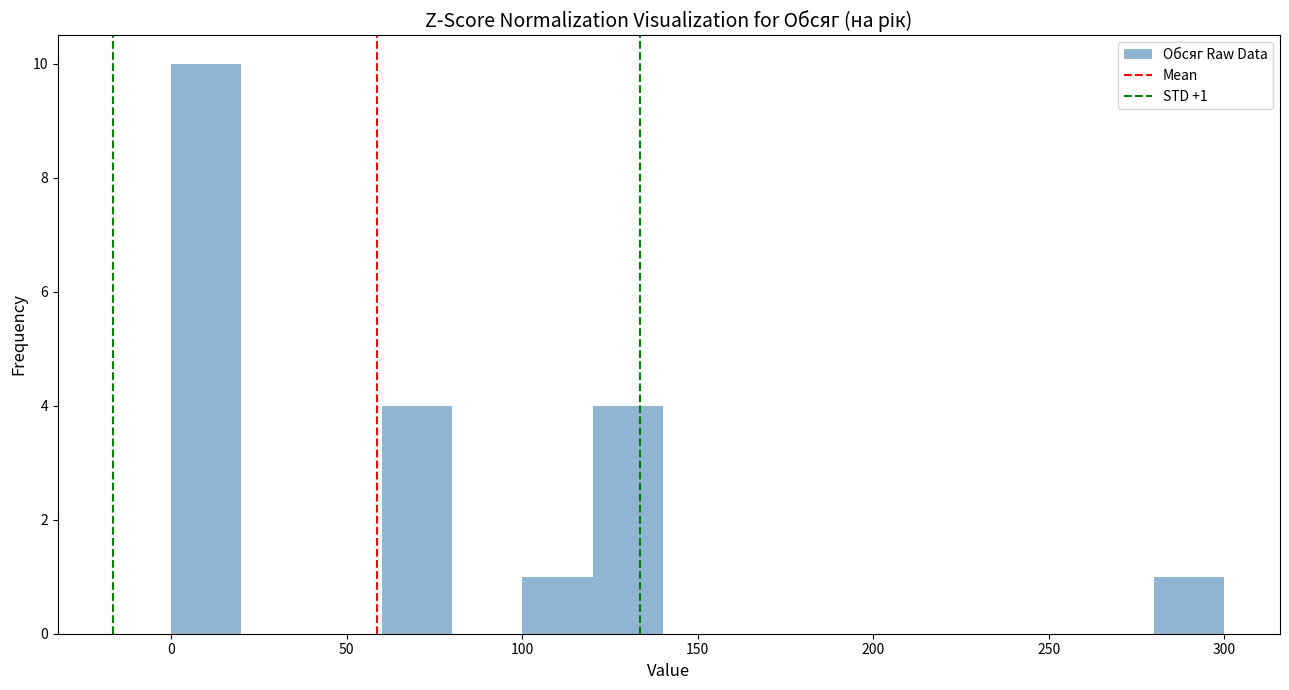

Over which range of the x-axis is the bar tallest?

0 to 20